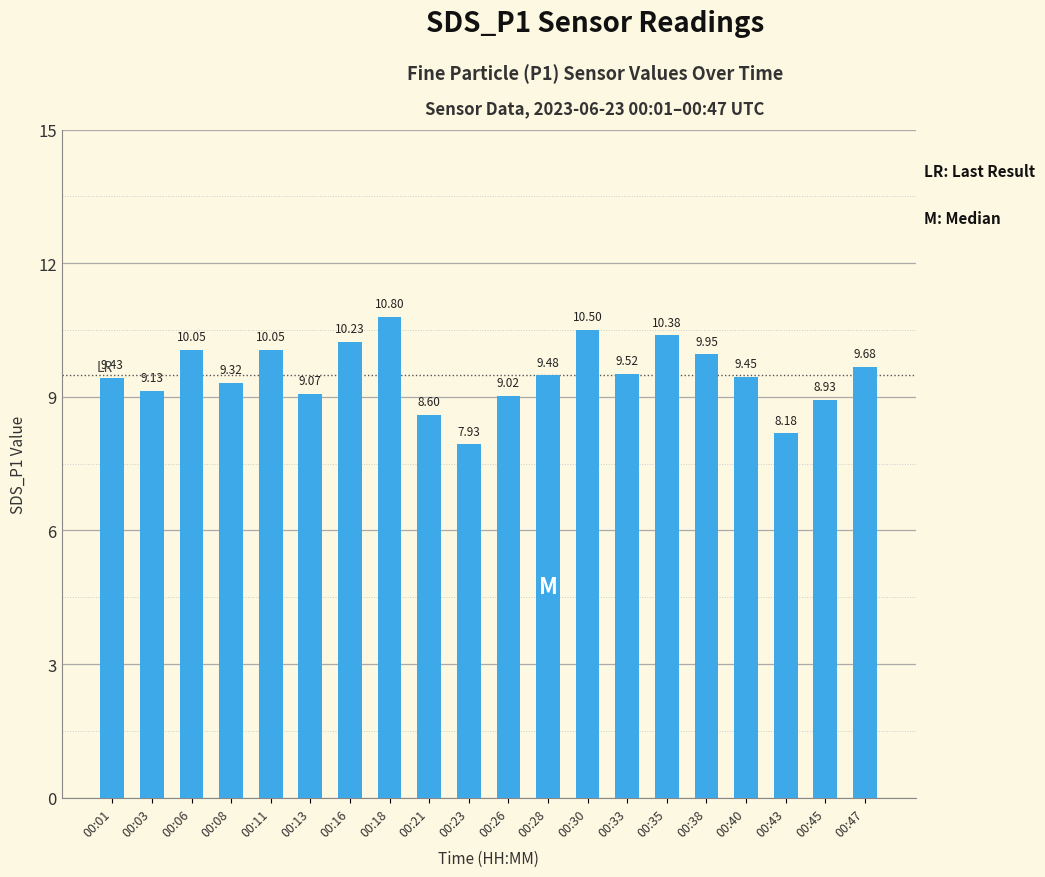

What is the greatest value displayed?

10.8